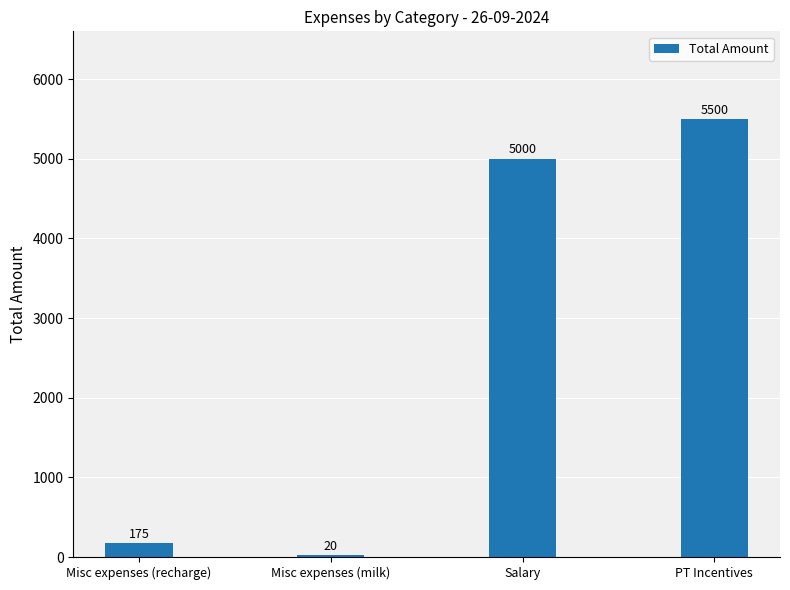

Where is the data nearest to the value 2760?

Salary